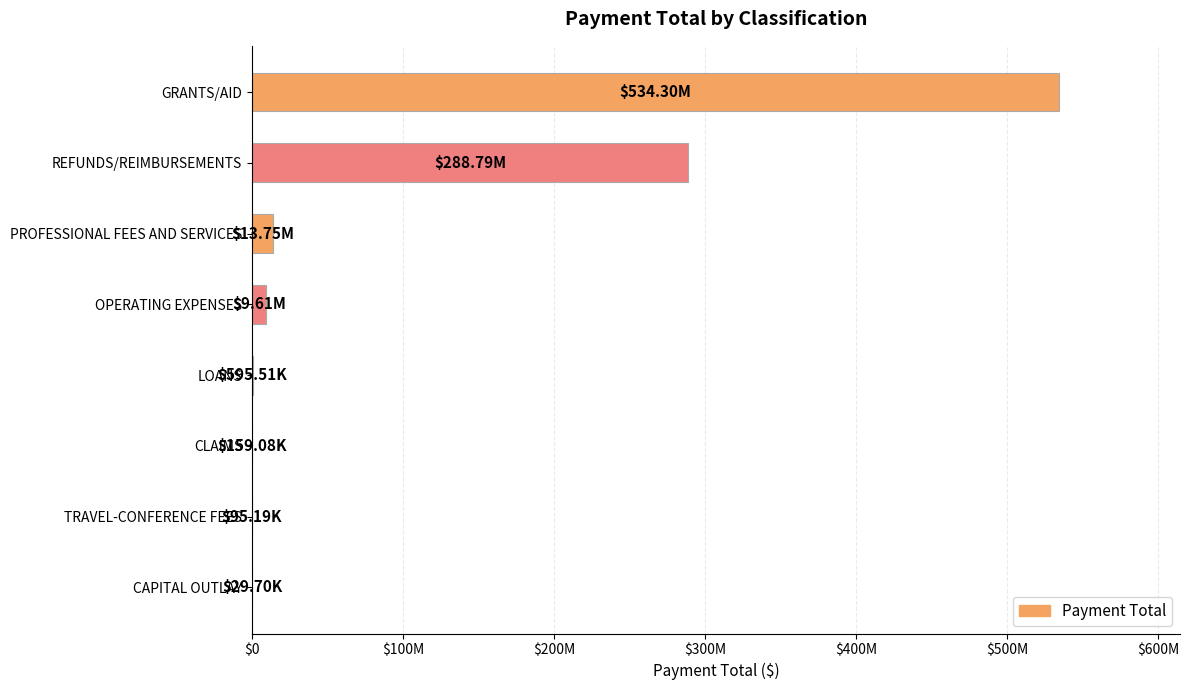

Are the bars horizontal?

Yes